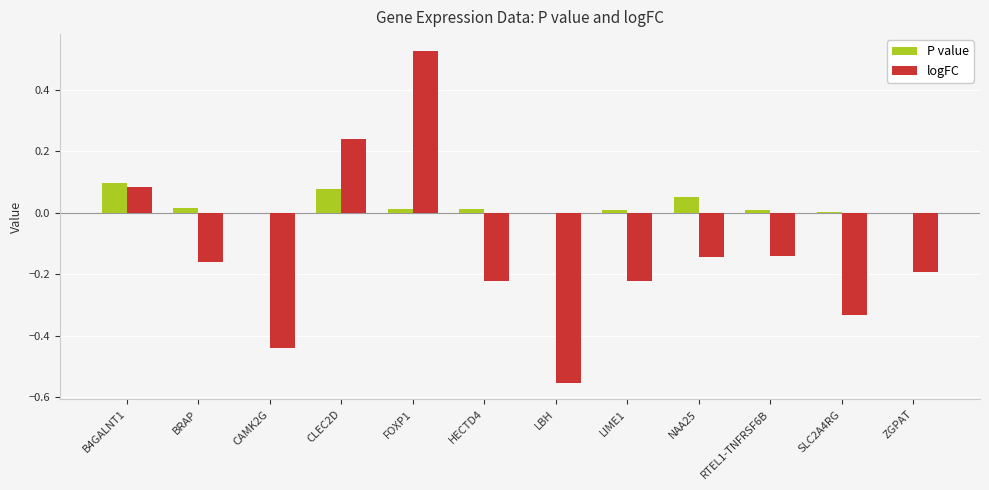

At which category does the chart reach its peak across all series?

FOXP1